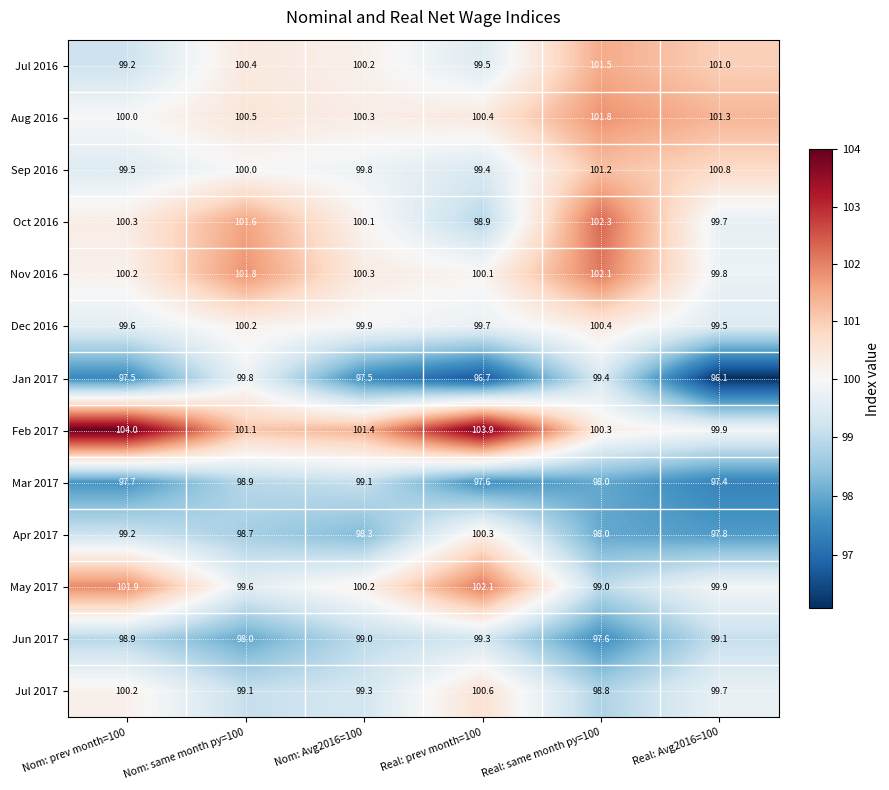

Which series has the widest spread of values?

Feb 2017